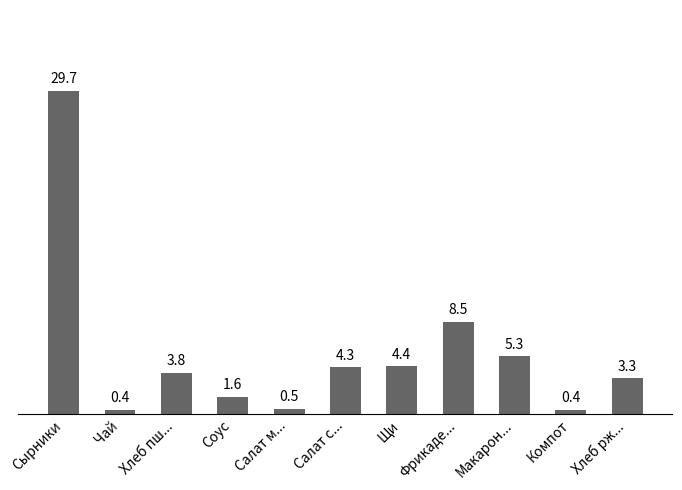

The value at Хлеб рж... is 5.0. True or false?

False